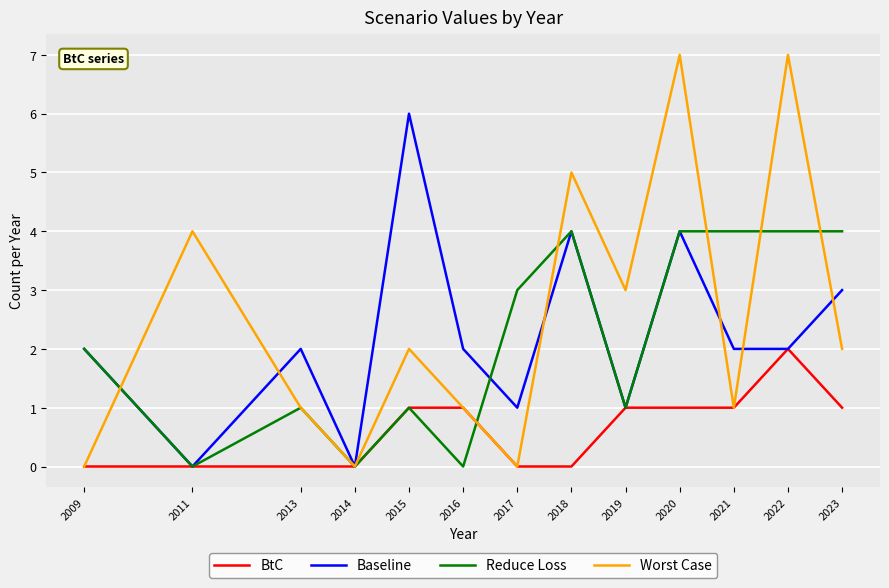

Which category has the highest value in the Baseline series?

2015